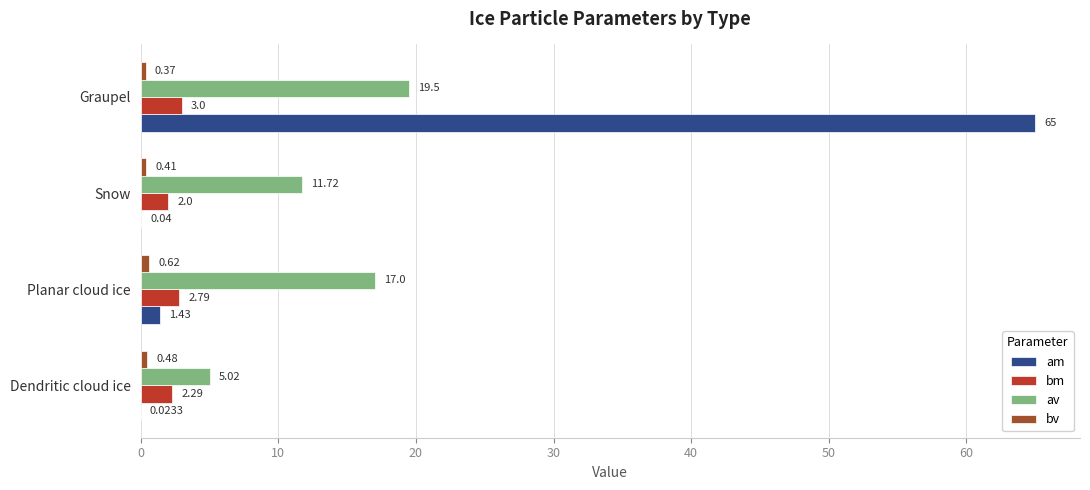

Which series has the largest total across all categories?

am